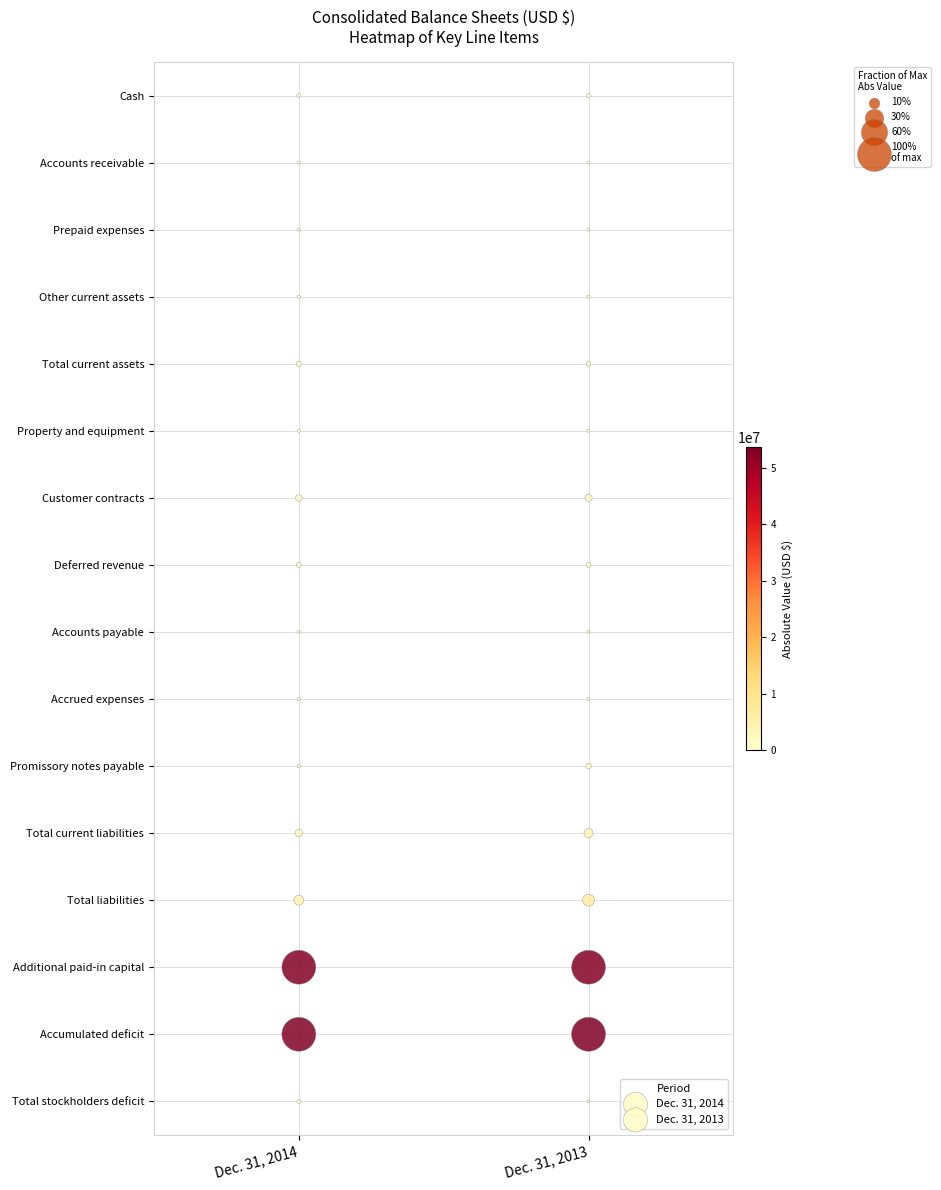

The value of Dec. 31, 2013 at Dec. 31, 2013 is 8. True or false?

False